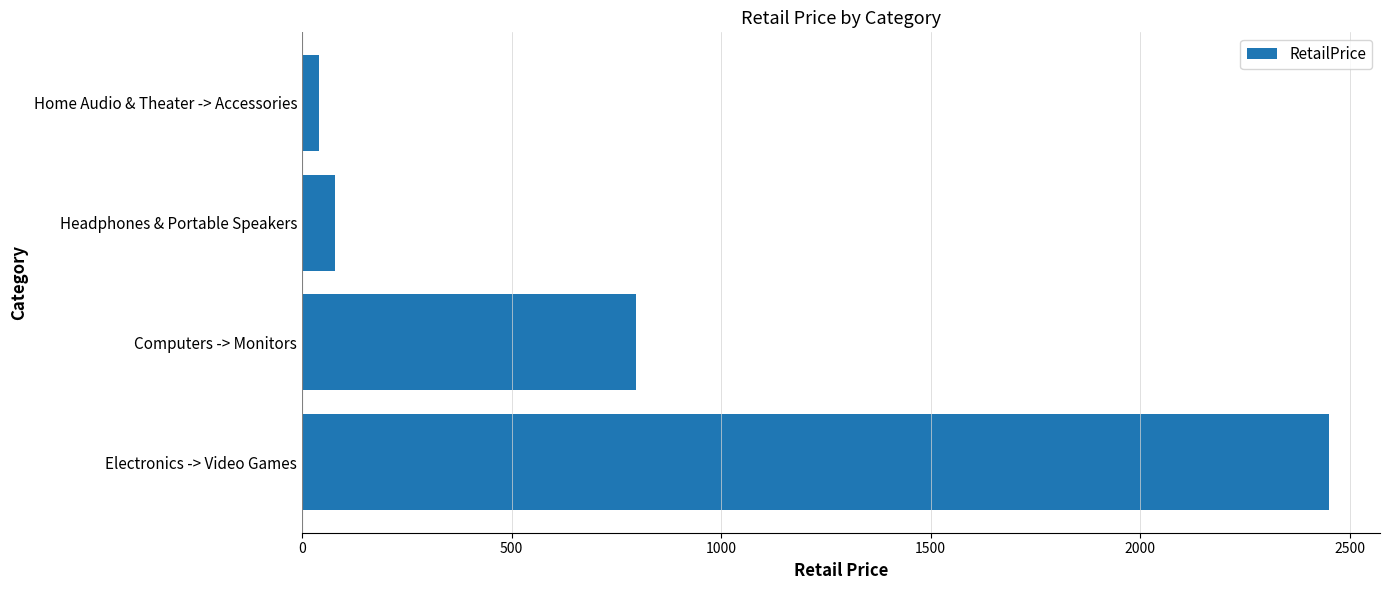

Reading bottom to top, transcribe all the data shown in this chart.

2449.7	798.0	78.7	40.0